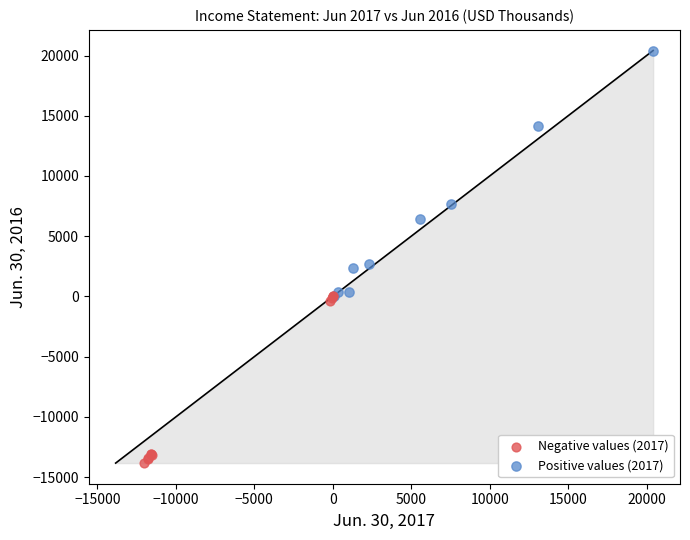

Which series contains the lowest Y value?

Negative values (2017)